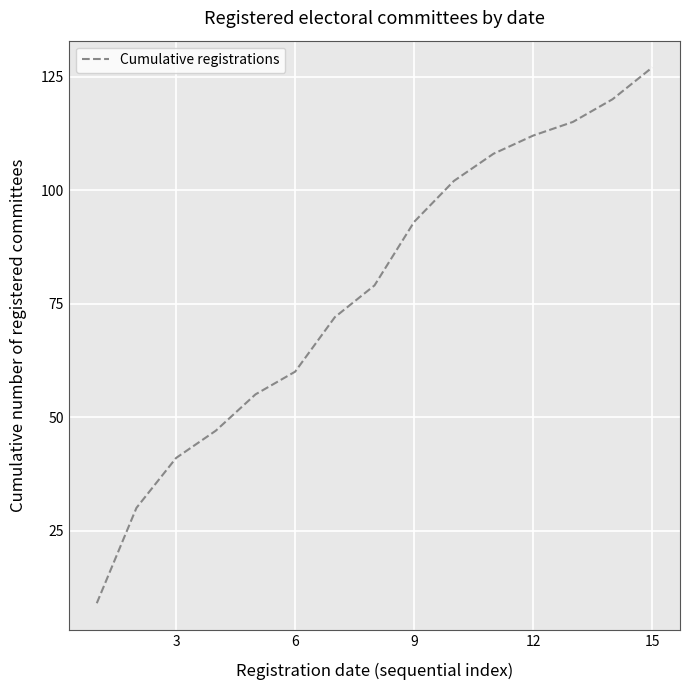

What is the smallest value displayed?

9